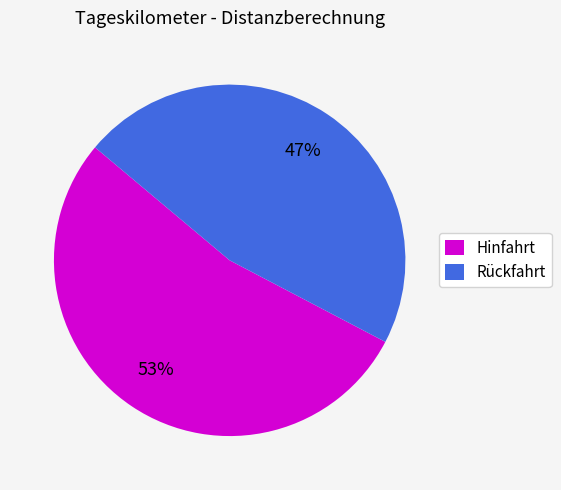

To the nearest percent, what is the average slice percentage?

50%